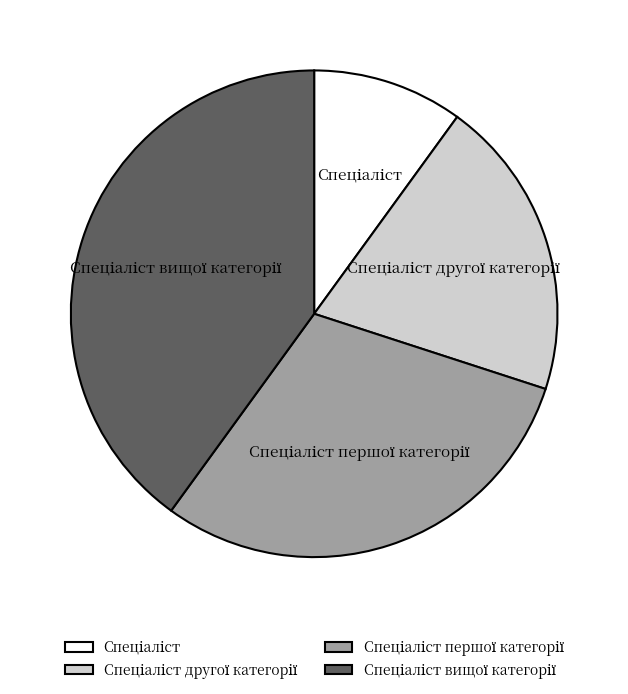

Is there a majority slice in this chart?

No